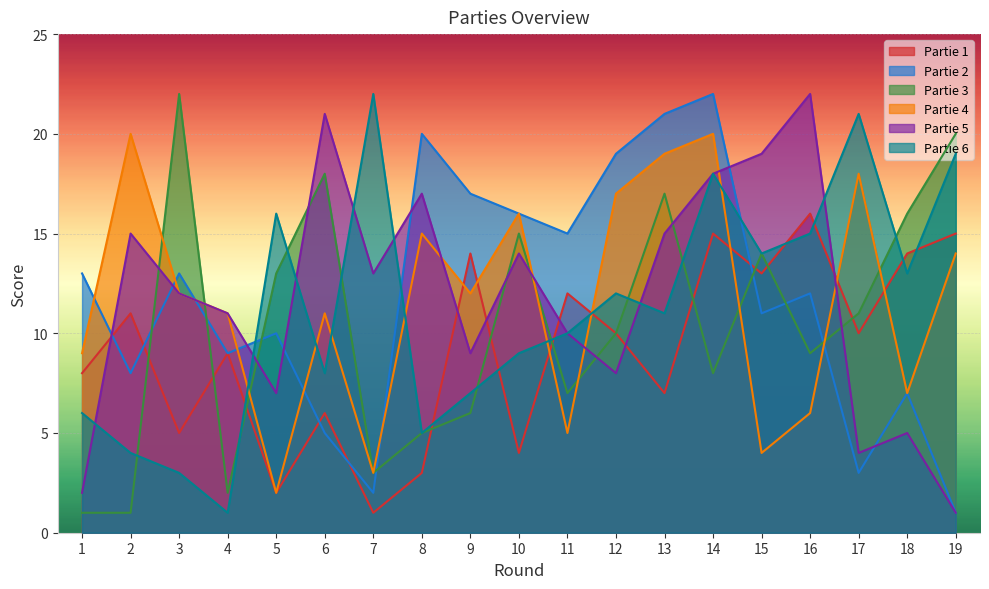

What is the value of the Partie 5 point at the 9th from the left?

9